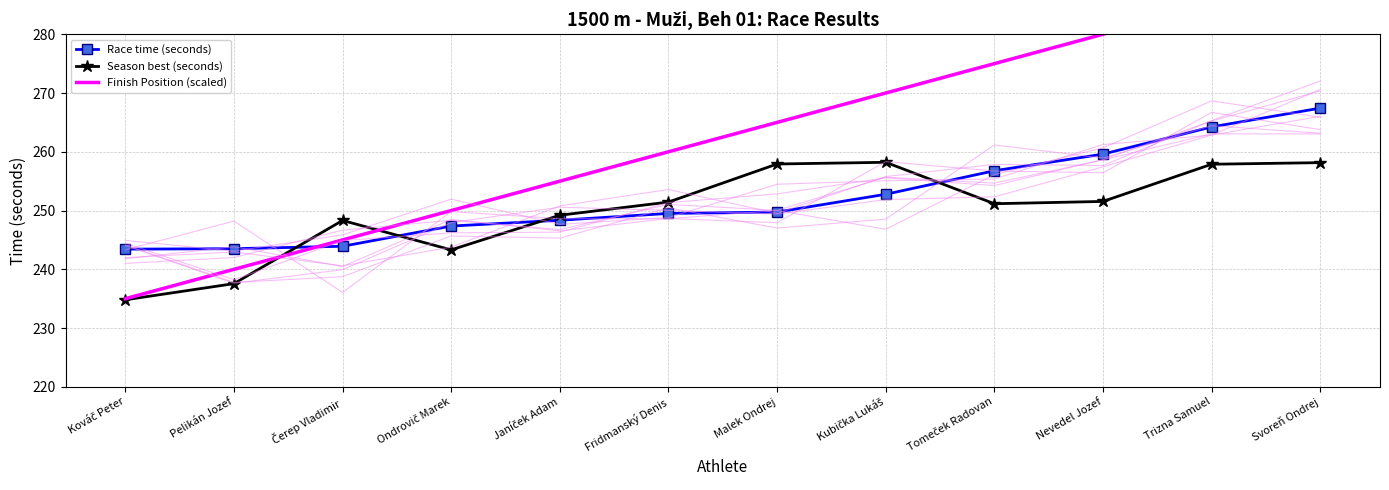

What are all the series names shown in the legend?

Race time (seconds), Season best (seconds), Finish Position (scaled)